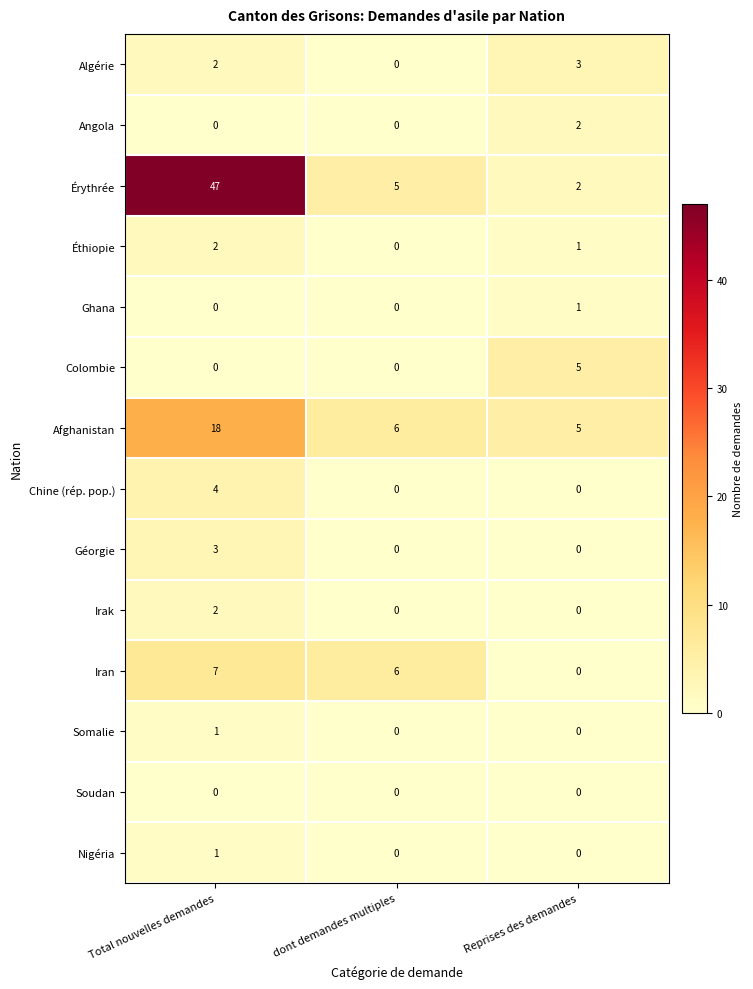

The value of Somalie at Total nouvelles demandes is 2. True or false?

False